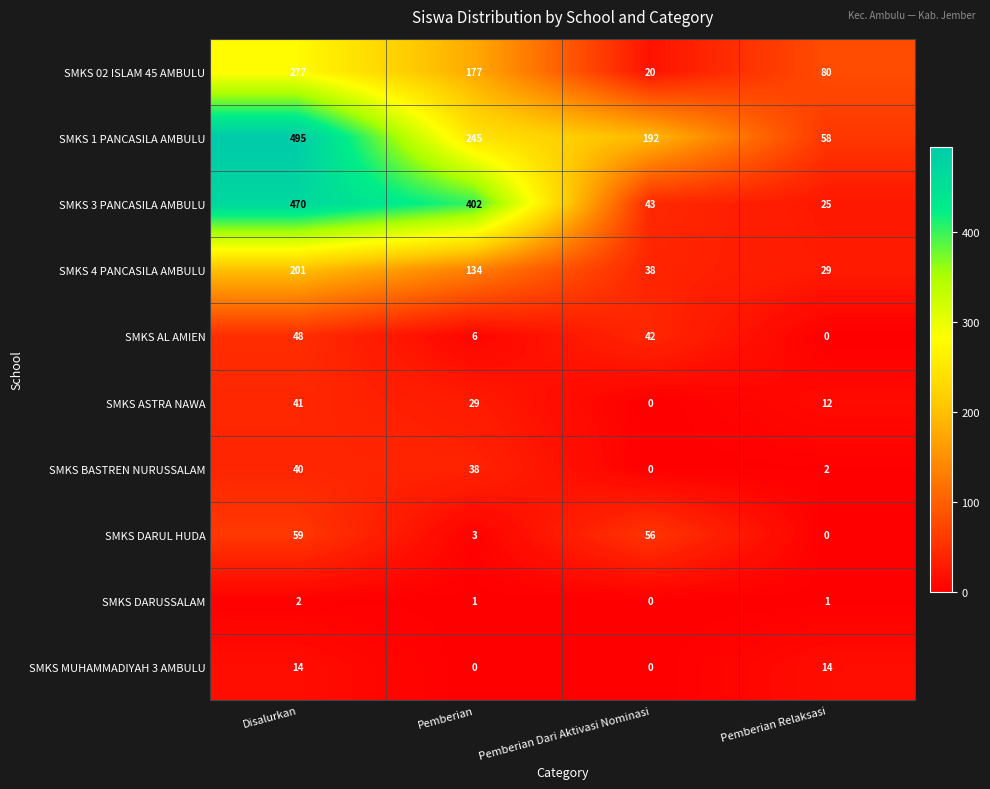

How many data points in SMKS AL AMIEN are less than 42?

2